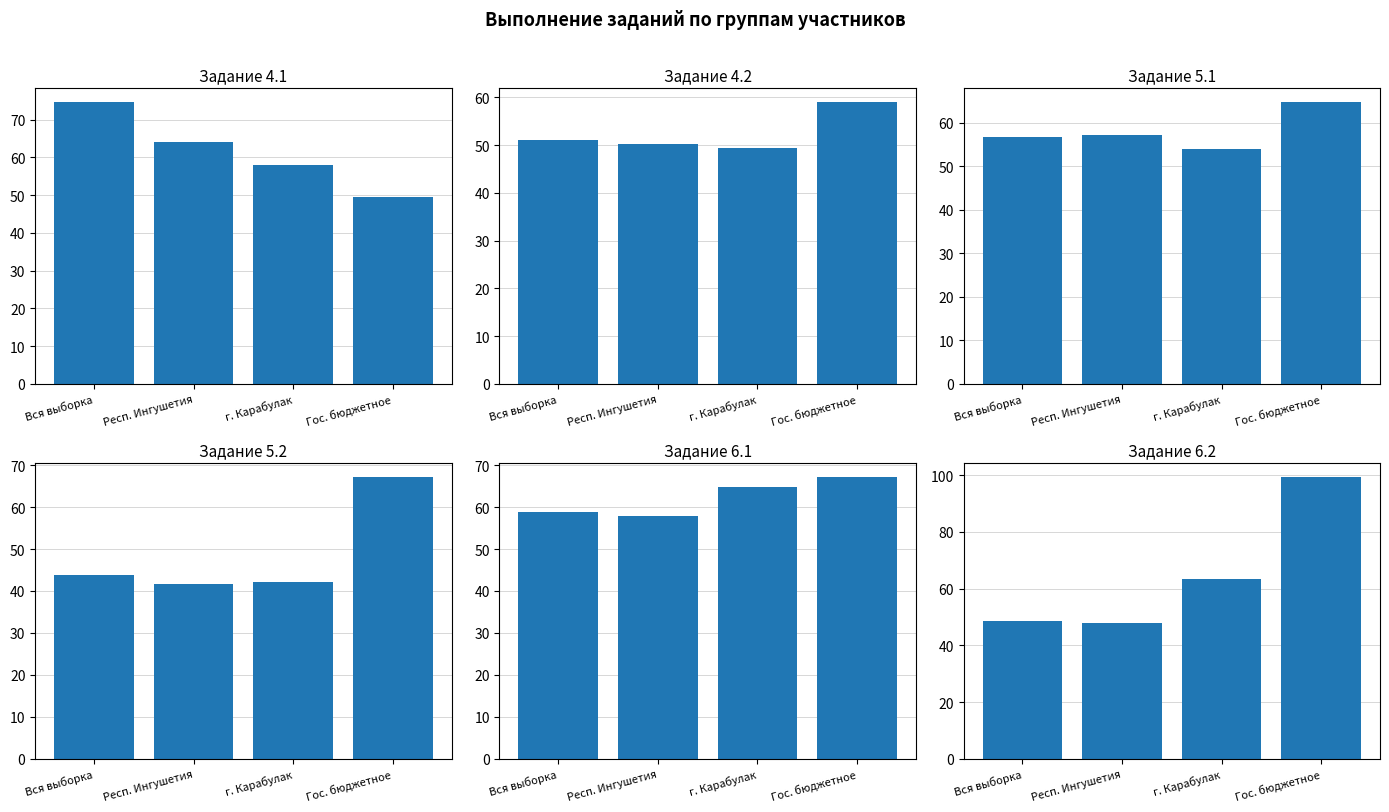

What are all the series names shown in the legend?

4.1, 4.2, 5.1, 5.2, 6.1, 6.2